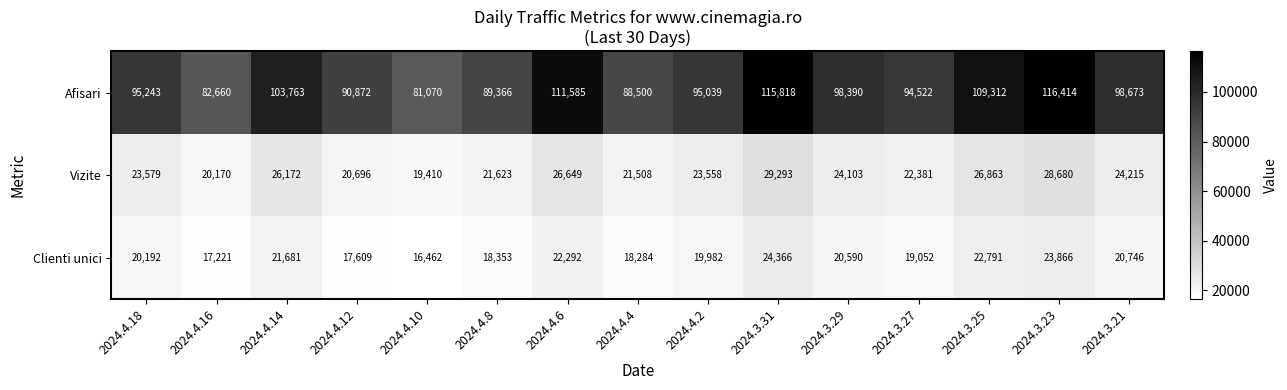

List the labels in order of Clienti unici value, largest first.

2024.3.31, 2024.3.23, 2024.3.25, 2024.4.6, 2024.4.14, 2024.3.21, 2024.3.29, 2024.4.18, 2024.4.2, 2024.3.27, 2024.4.8, 2024.4.4, 2024.4.12, 2024.4.16, 2024.4.10